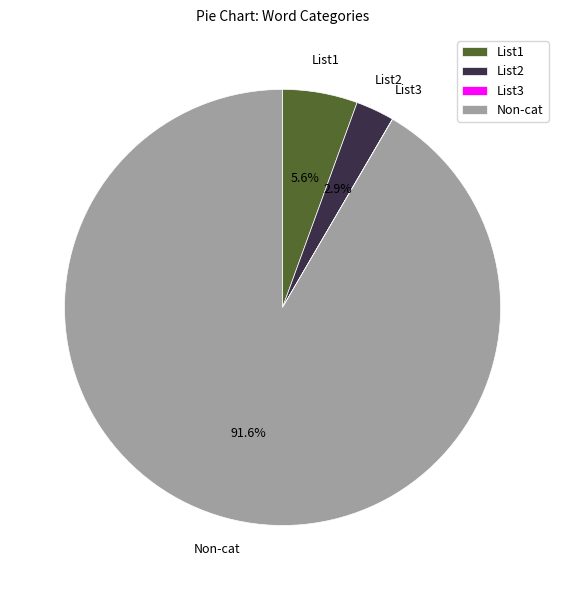

Which category has the biggest portion of the pie?

Non-cat